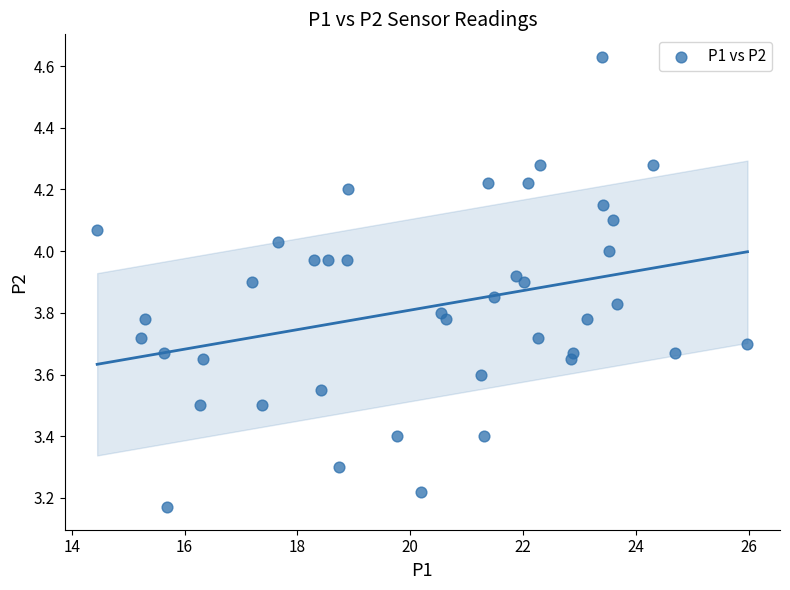

What is the range of Y values (max minus min)?

1.5